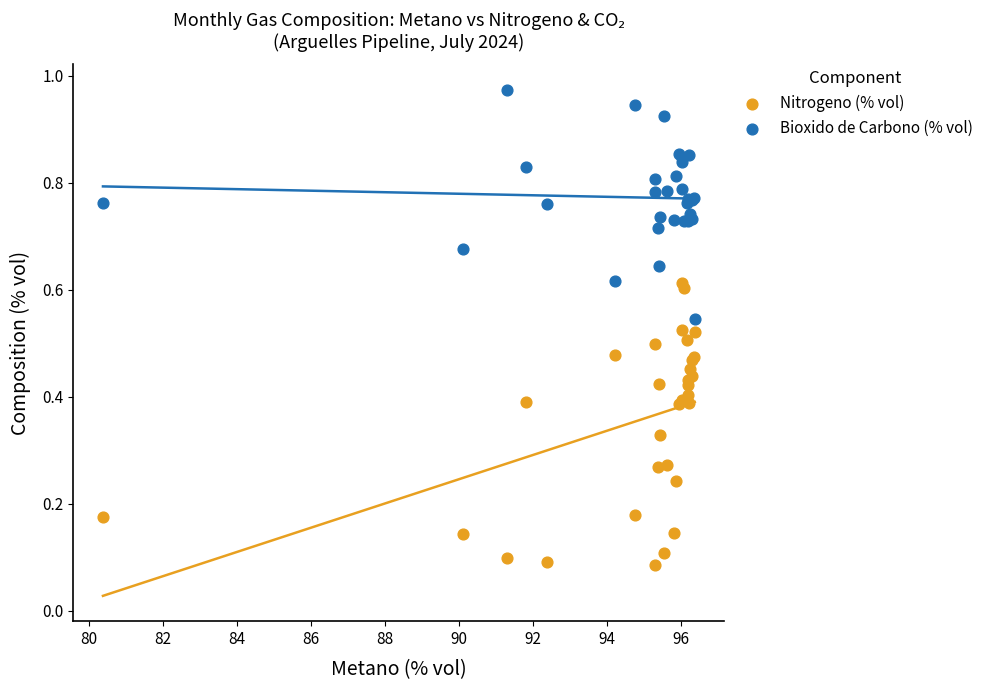

Which series reaches the minimum Y coordinate?

Nitrogeno (% vol)